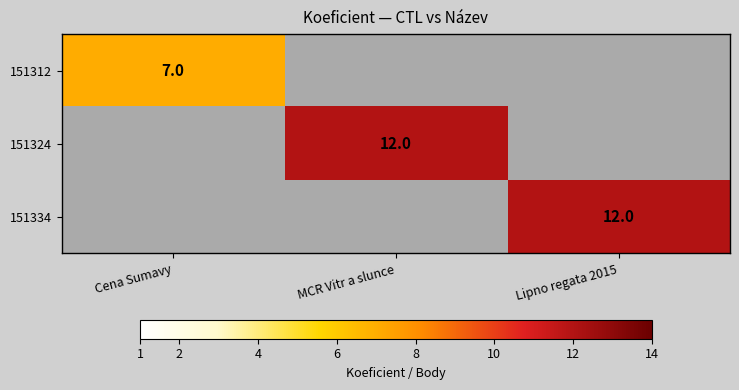

The 151334 series shows 12 at Lipno regata 2015. True or false?

True